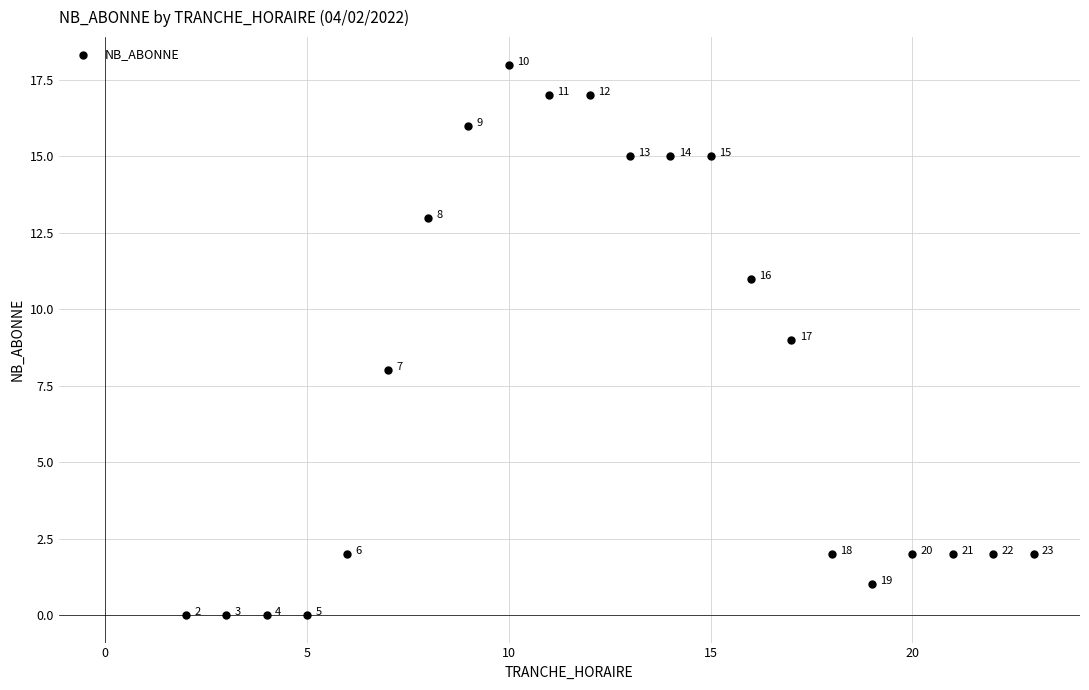

What Y value in the scatter plot is closest to 9?

9